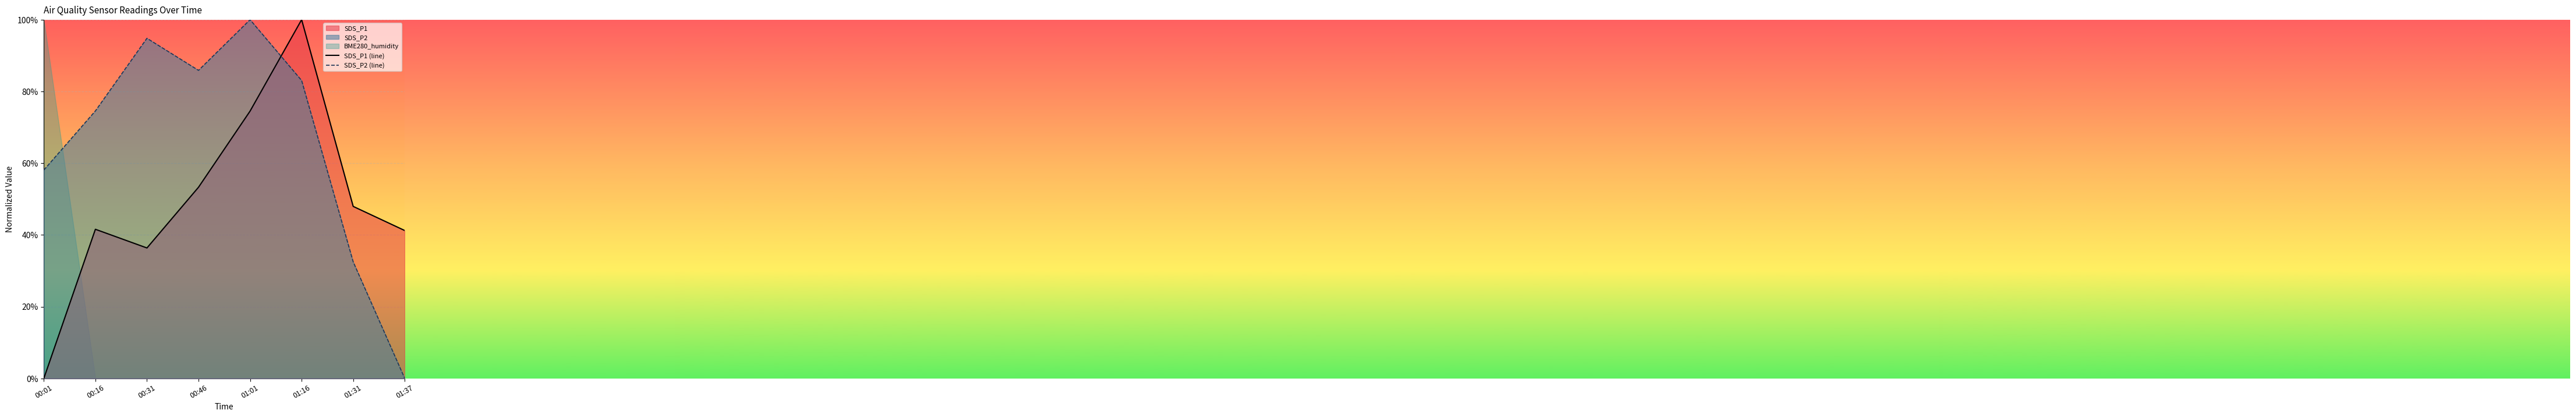

What is the value of the SDS_P2 point at the 4th from the left?

0.9